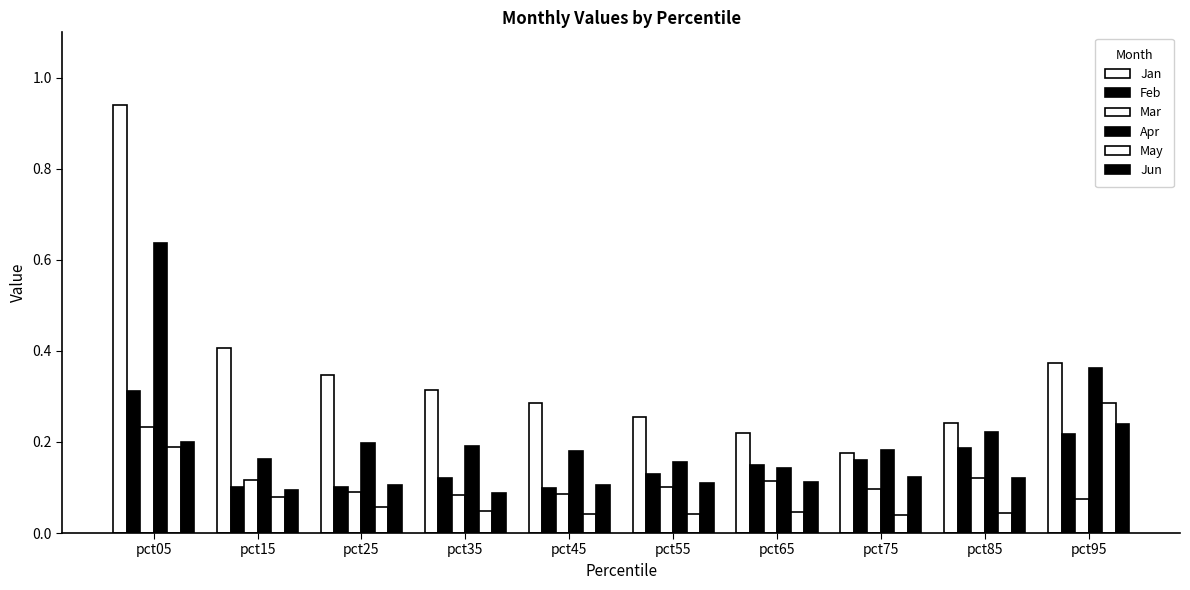

Does the chart contain any negative values?

No